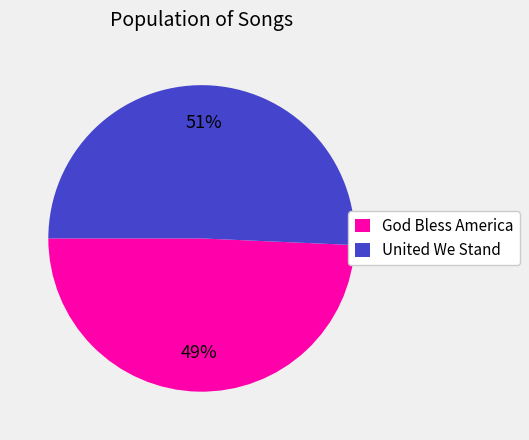

What is the ratio of the value at God Bless America to the value at United We Stand?

1.0